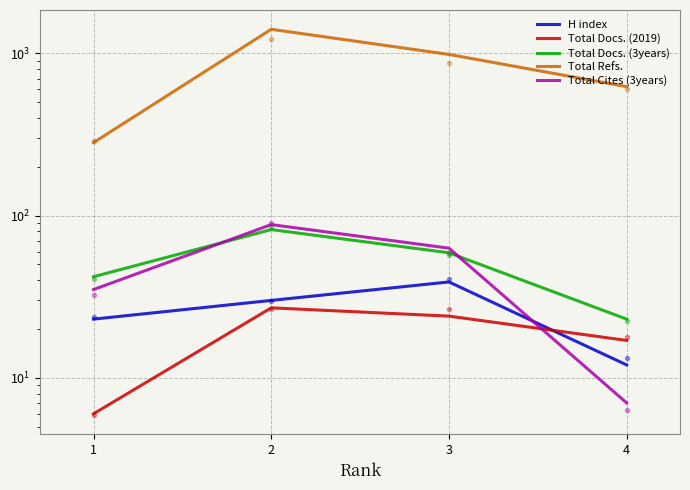

Which series reaches the maximum Y coordinate?

Total Refs.